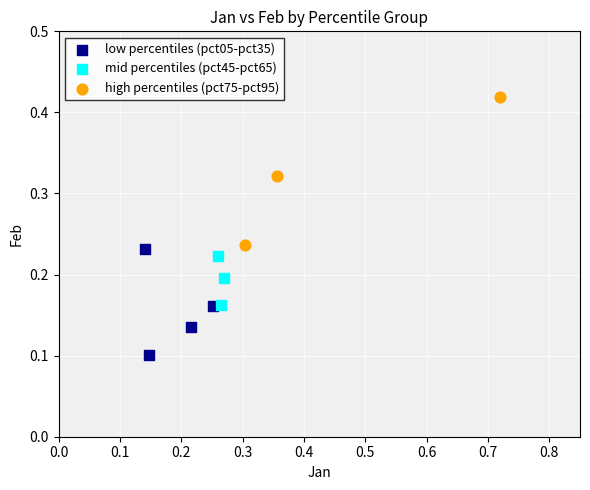

Which series contains the highest Y value?

high percentiles (pct75-pct95)